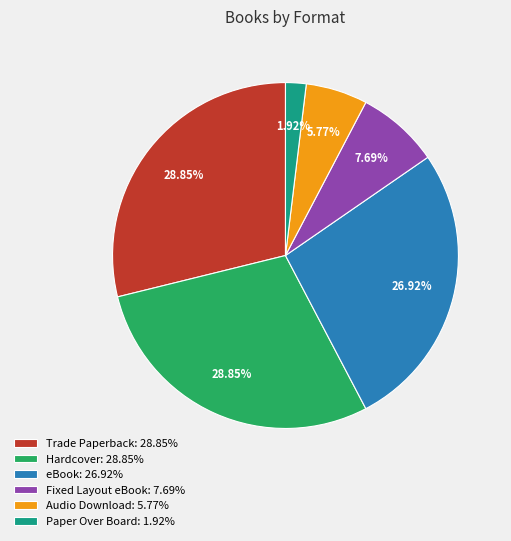

What percentage do Hardcover and Paper Over Board together represent?

30.8%